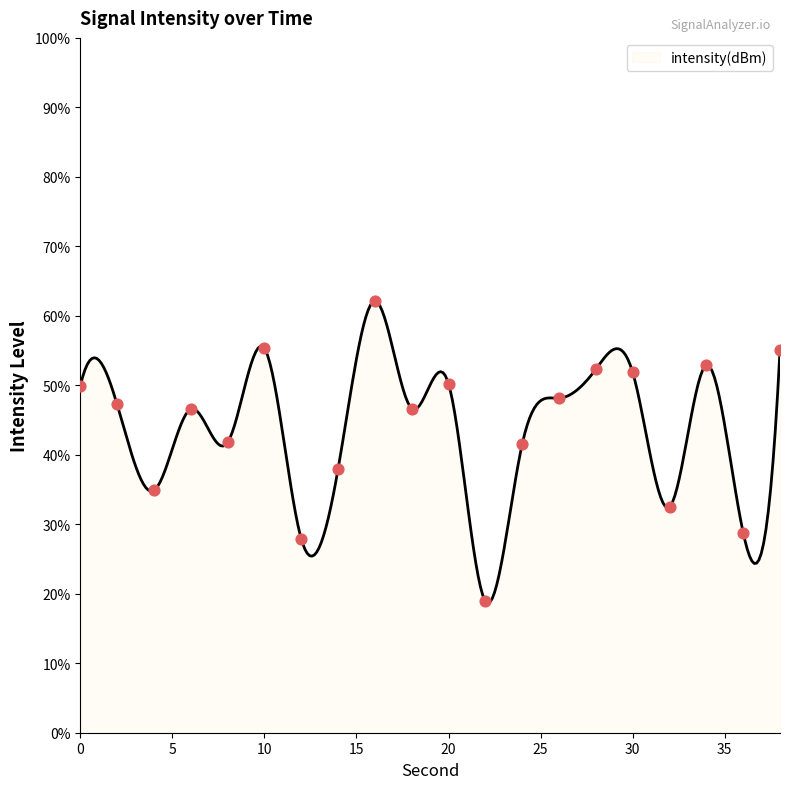

What is the change in value from 0 to 12?

-22.0